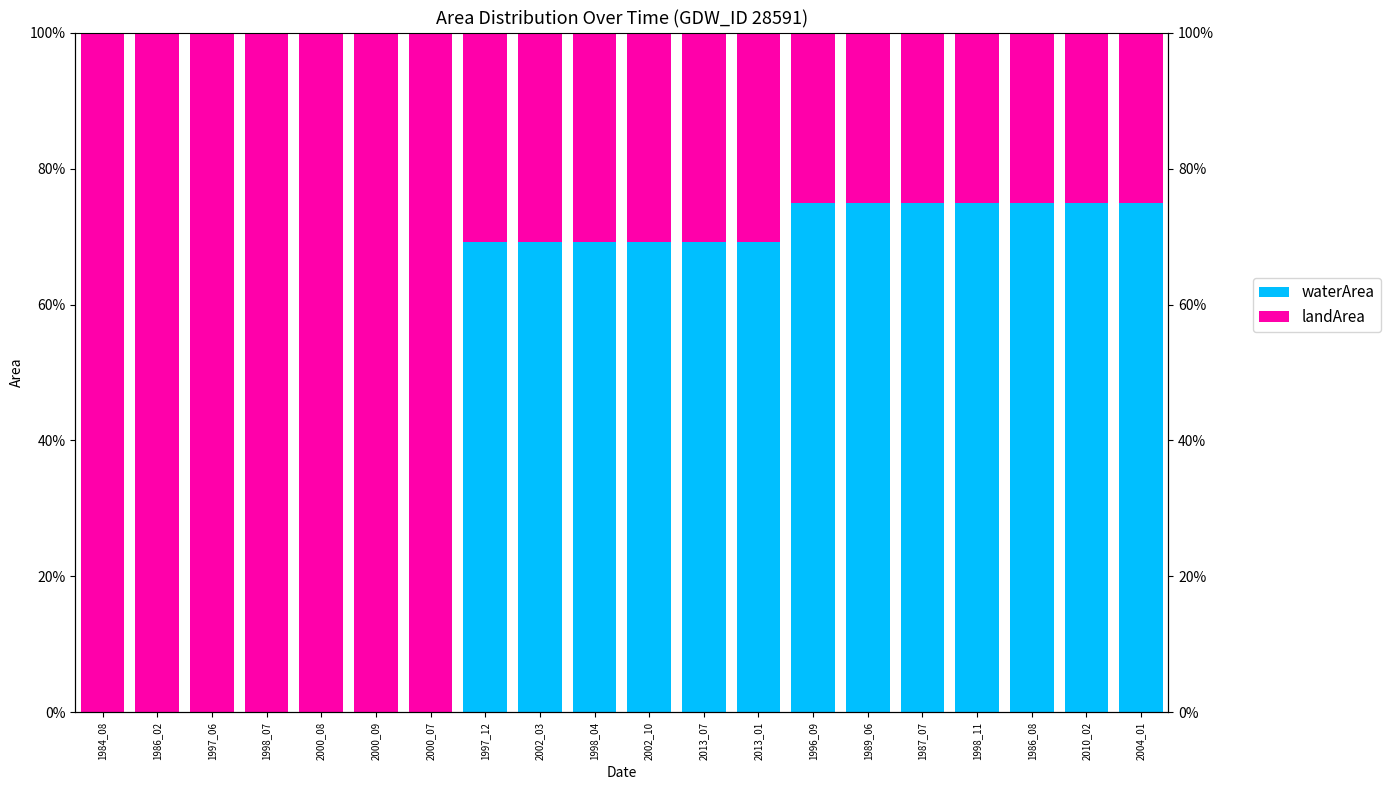

What is the sum of all landArea values?

1059.6